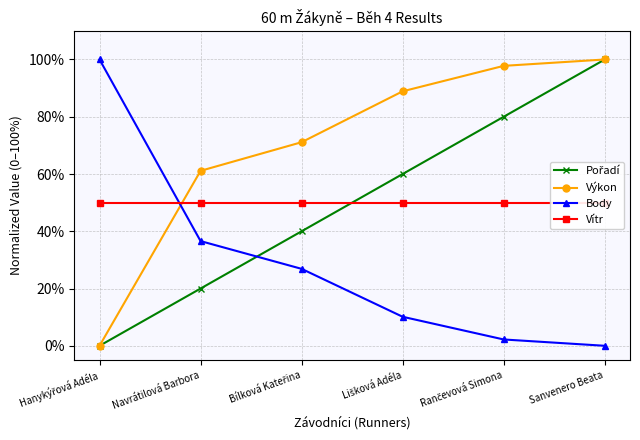

Rank the series at Sanvenero Beata from lowest to highest value.

Body, Vítr, Pořadí, Výkon